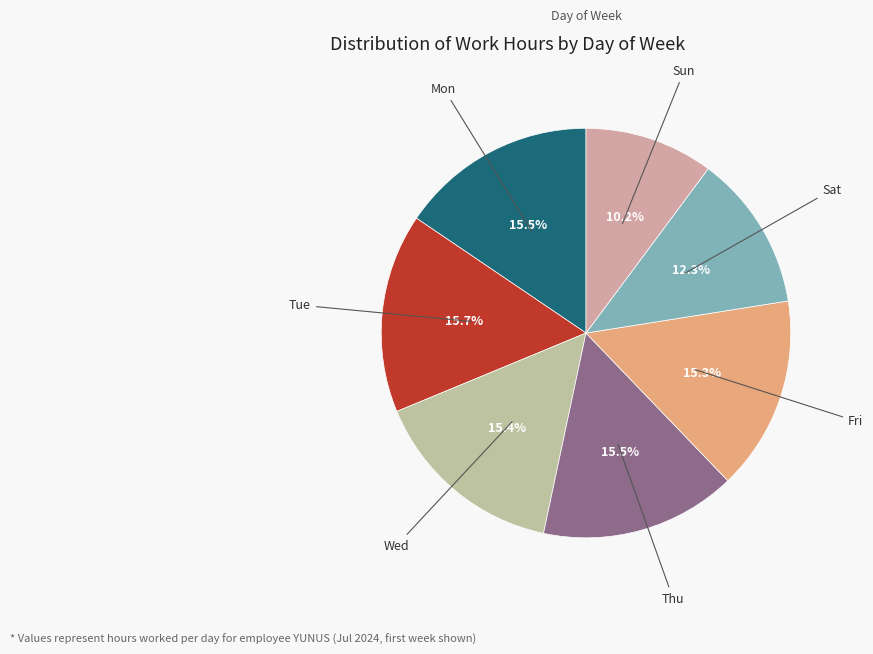

How many segments does this pie chart have?

7